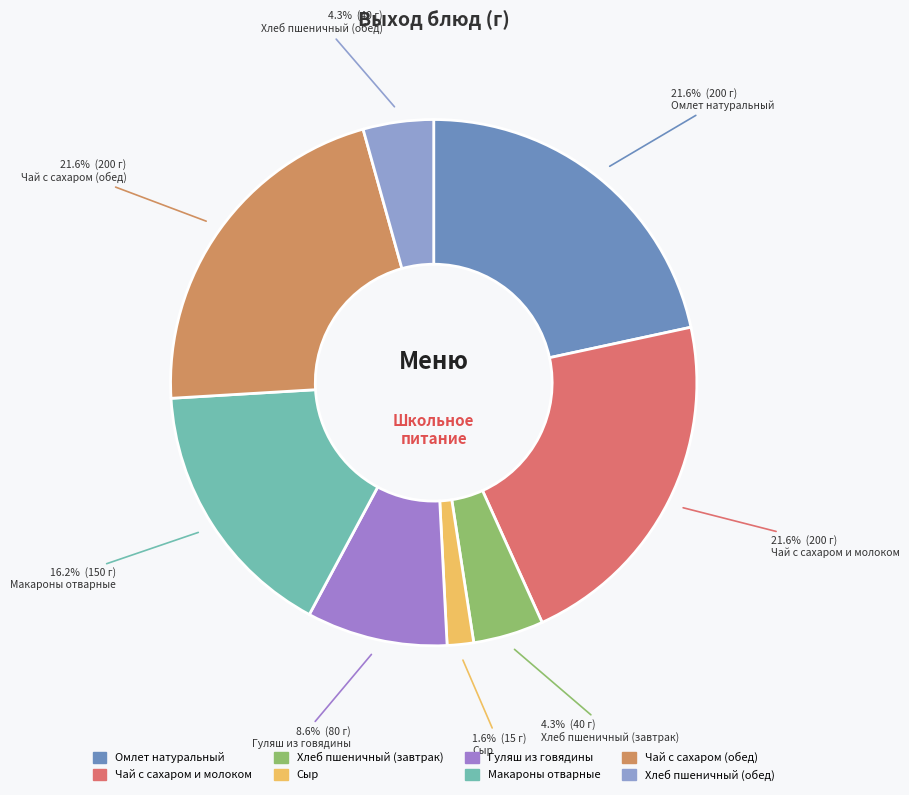

Is the sum of Чай с сахаром и молоком and Макароны отварные greater than half?

No